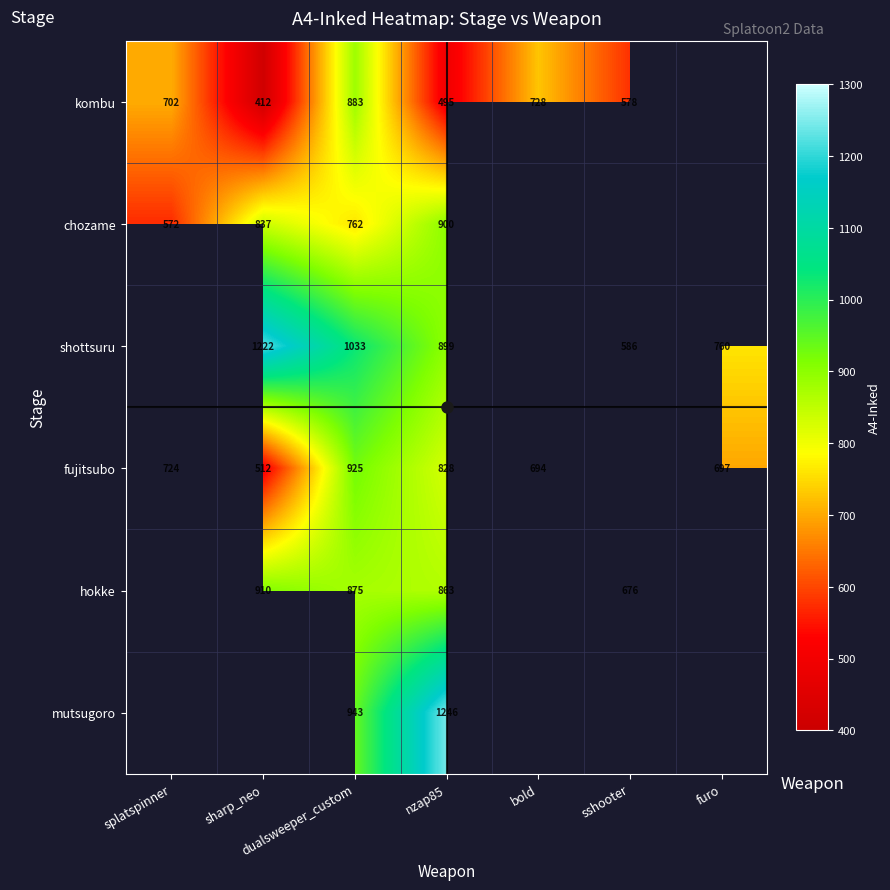

What is the sum of the kombu values at sshooter and splatspinner?

1280